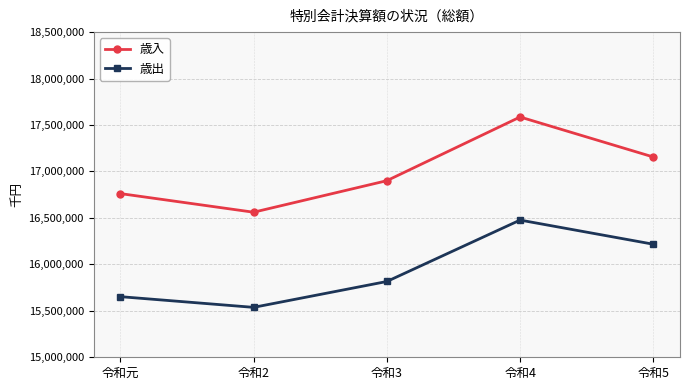

Which series has the widest spread of values?

歳入